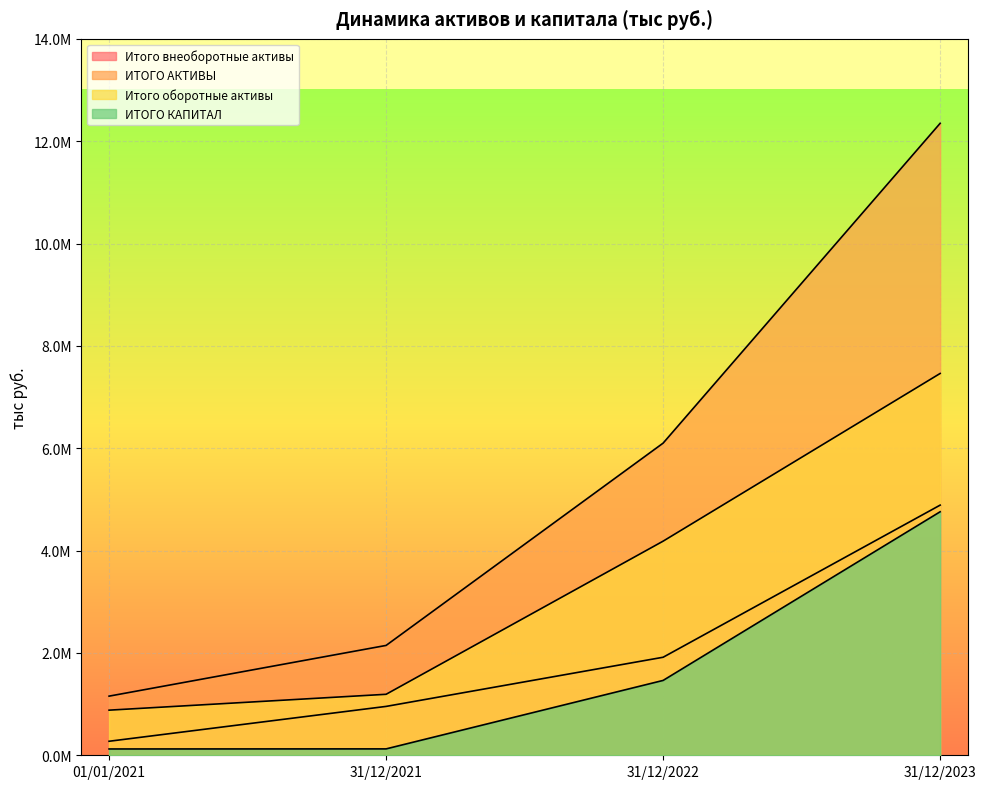

What is the difference between the ИТОГО АКТИВЫ values at 01/01/2021 and 31/12/2021?

991118